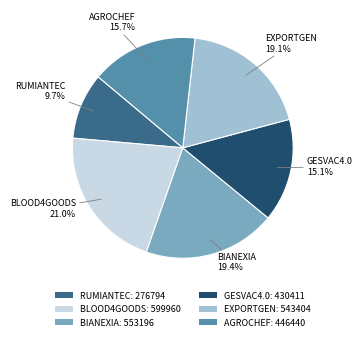

Is the sum of AGROCHEF and BLOOD4GOODS greater than half?

No